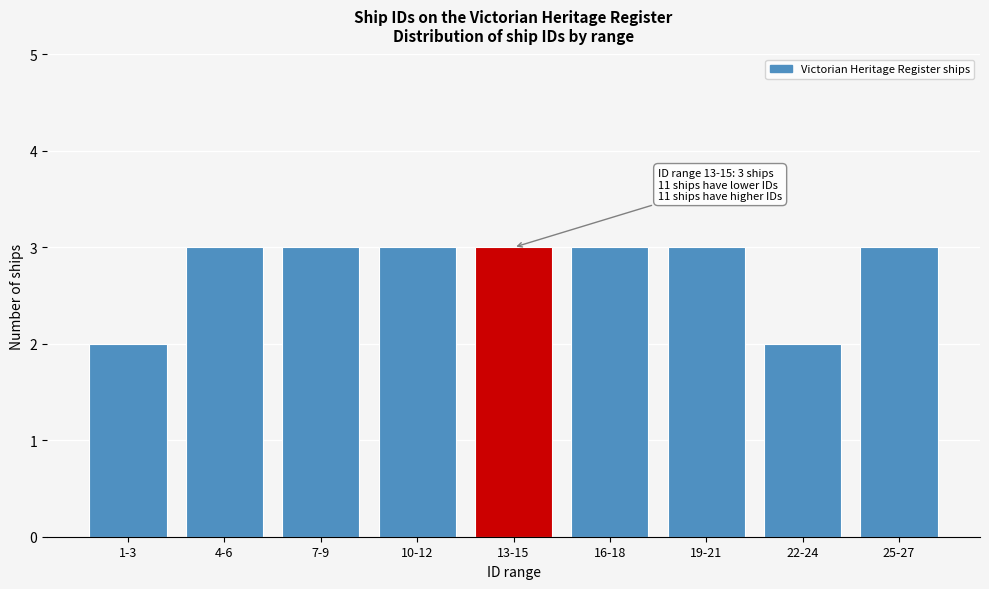

Reading left to right, transcribe all the data shown in this chart.

2	3	3	3	3	3	3	2	3